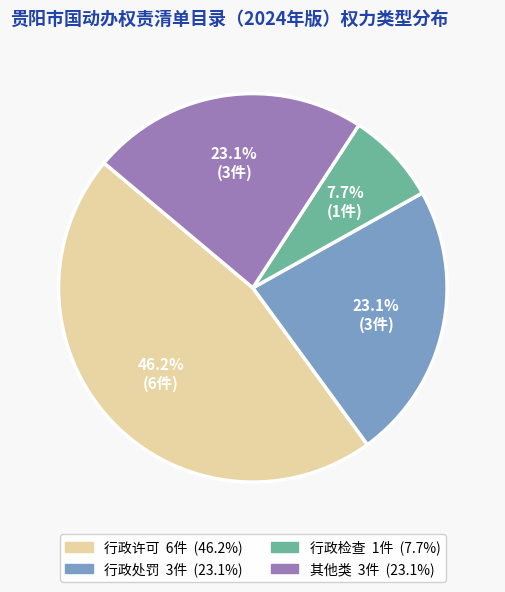

What portion of the pie excludes 行政处罚?

76.9%